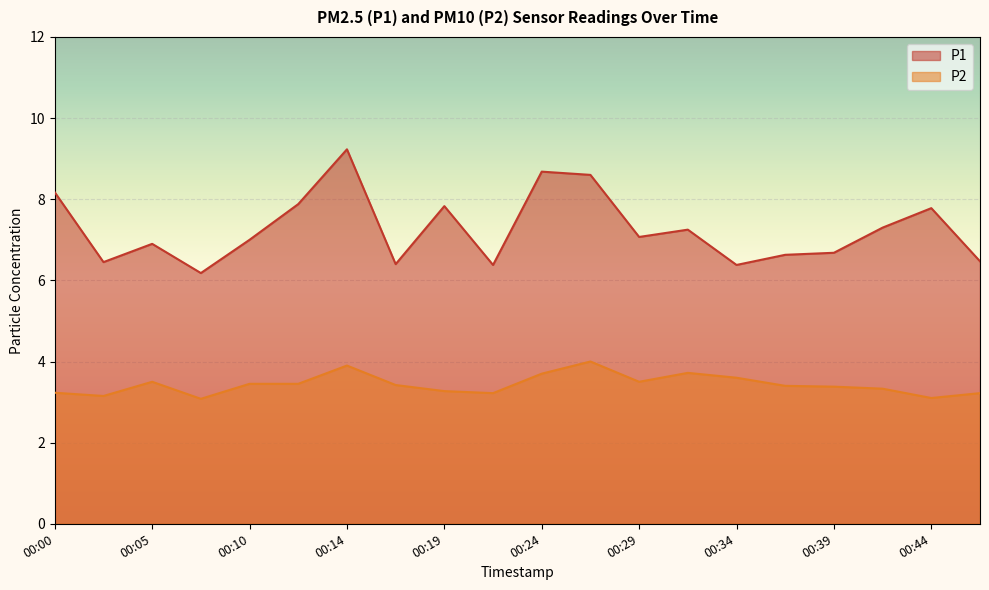

Where is the first local minimum for P2?

00:02